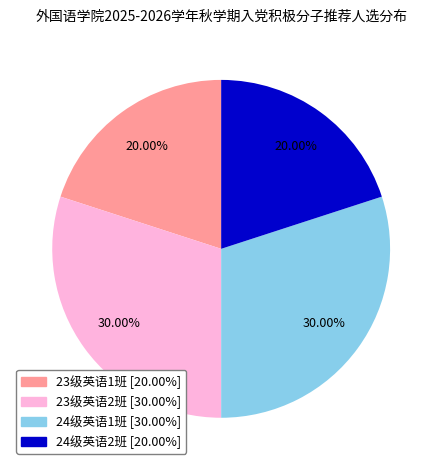

What is the ratio of the value at 23级英语1班 to the value at 24级英语2班?

1.0